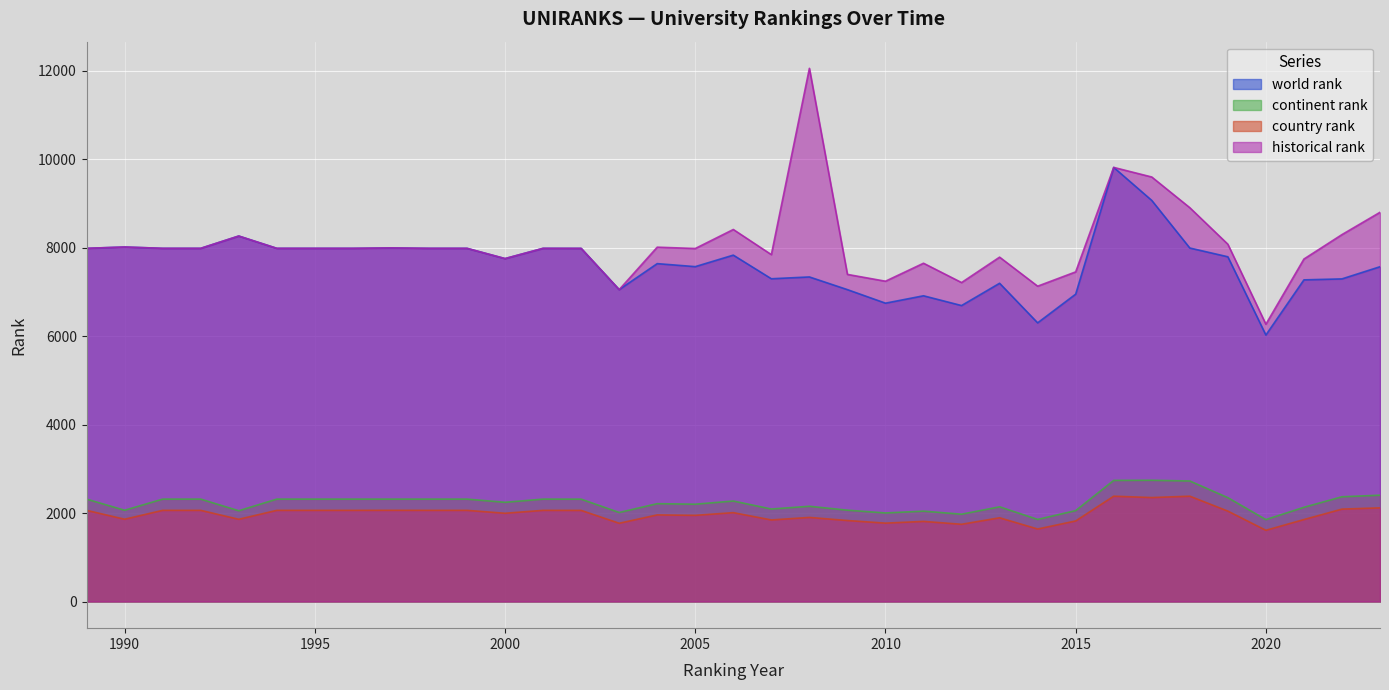

At how many categories does at least one series exceed 2551?

35